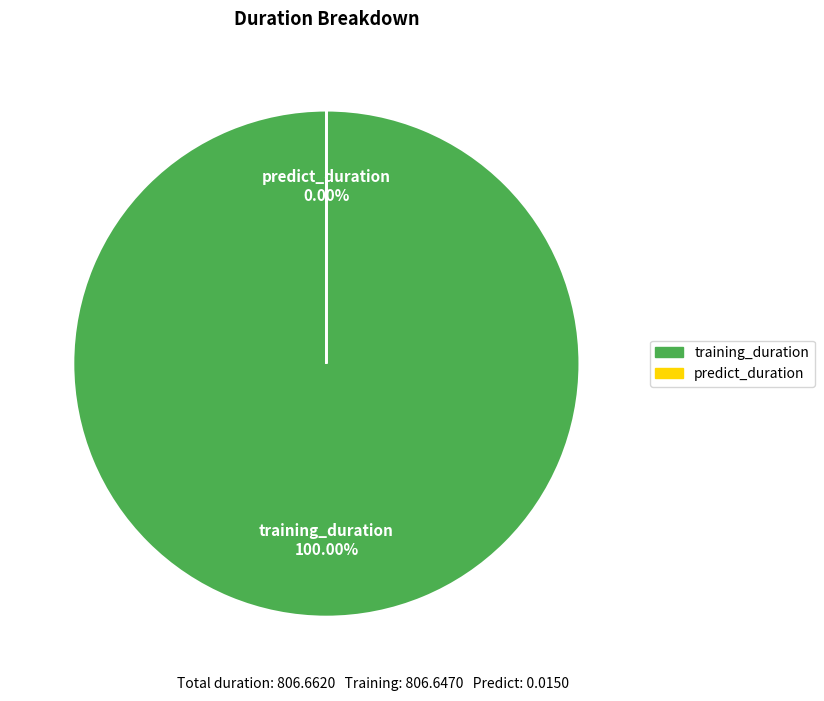

Rank the categories by value from lowest to highest.

predict_duration, training_duration